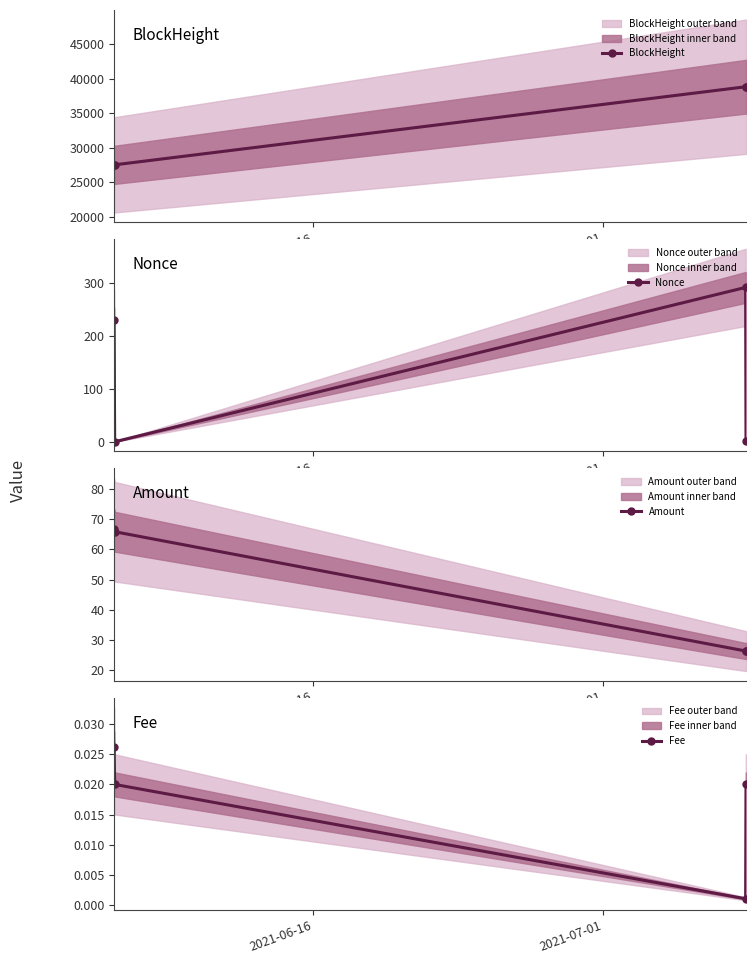

How many data points in Amount are above 65?

2